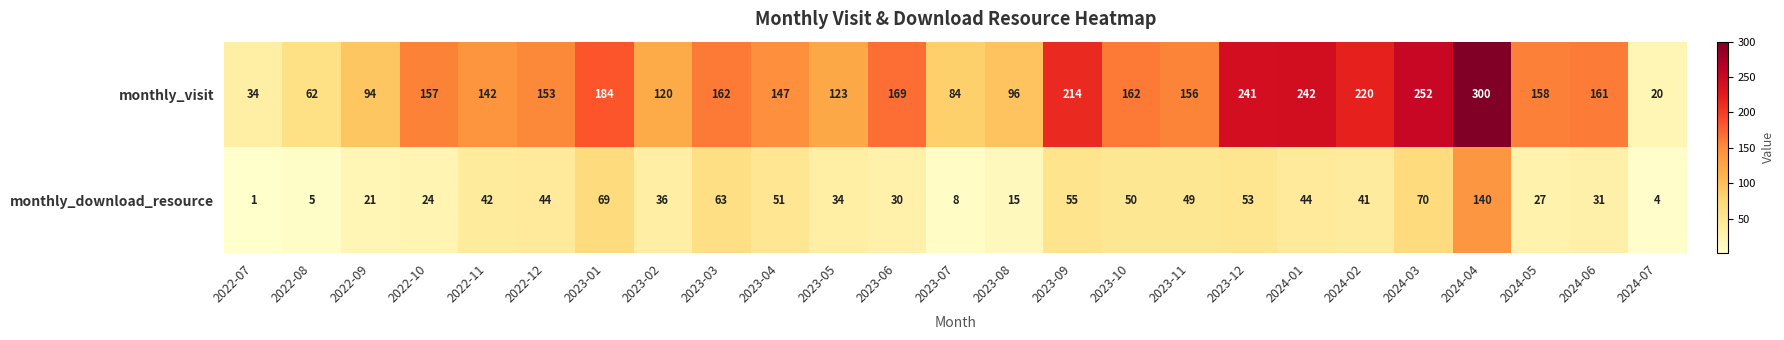

Which series has the widest spread of values?

monthly_visit